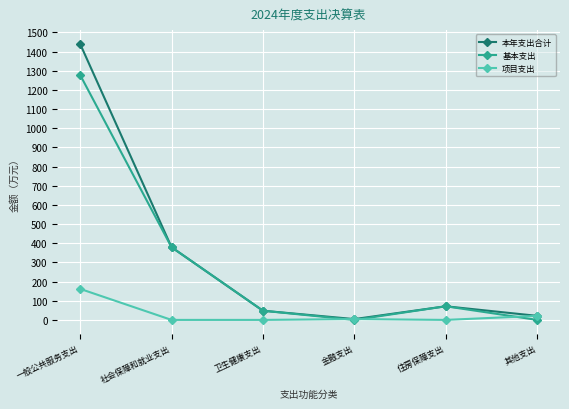

How many lines are shown in the chart?

3